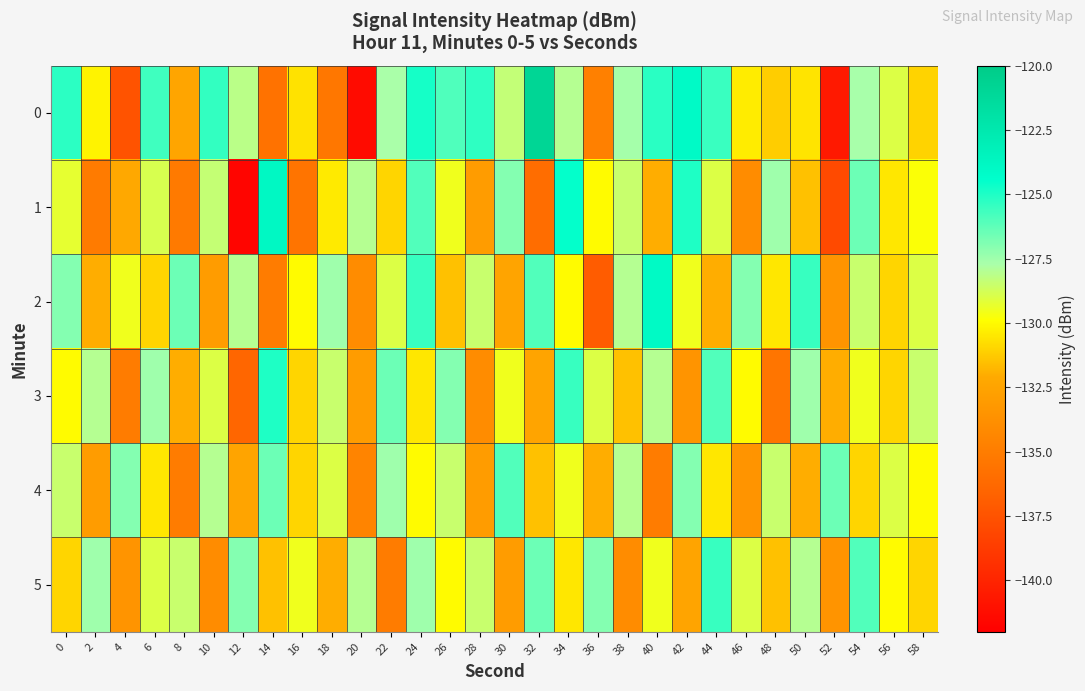

What is the minimum value shown in the chart?

-141.7